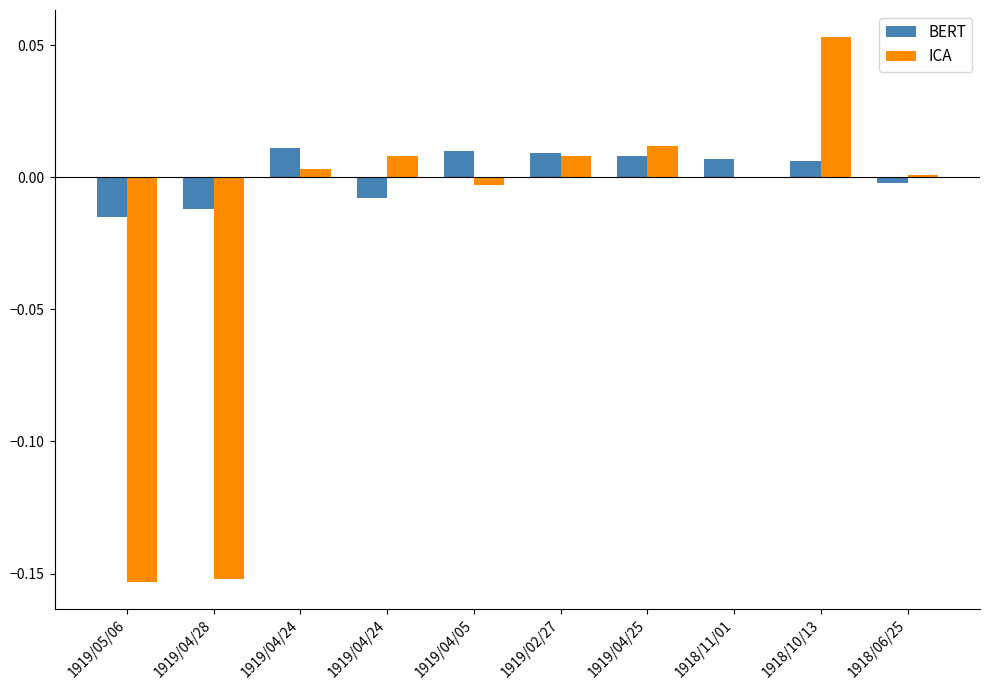

How many data points does each series have?

10